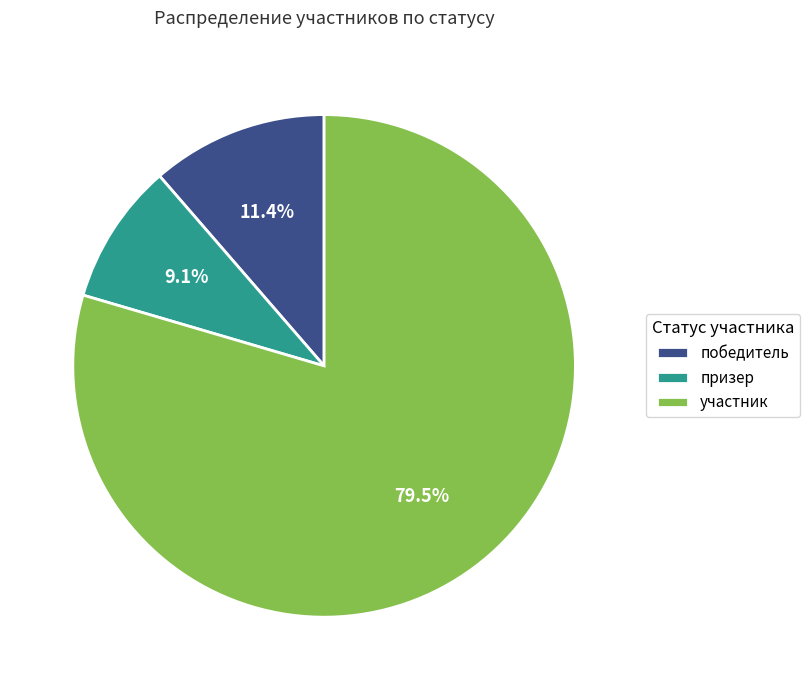

What is the smallest slice in the pie chart?

призер